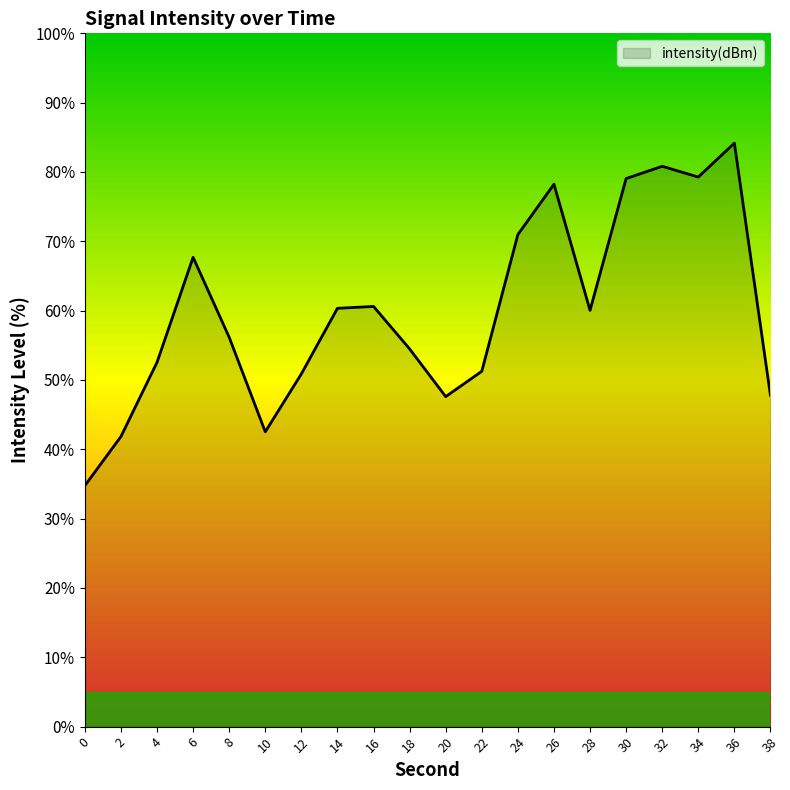

The chart shows a value of 24.9 at 6. True or false?

False